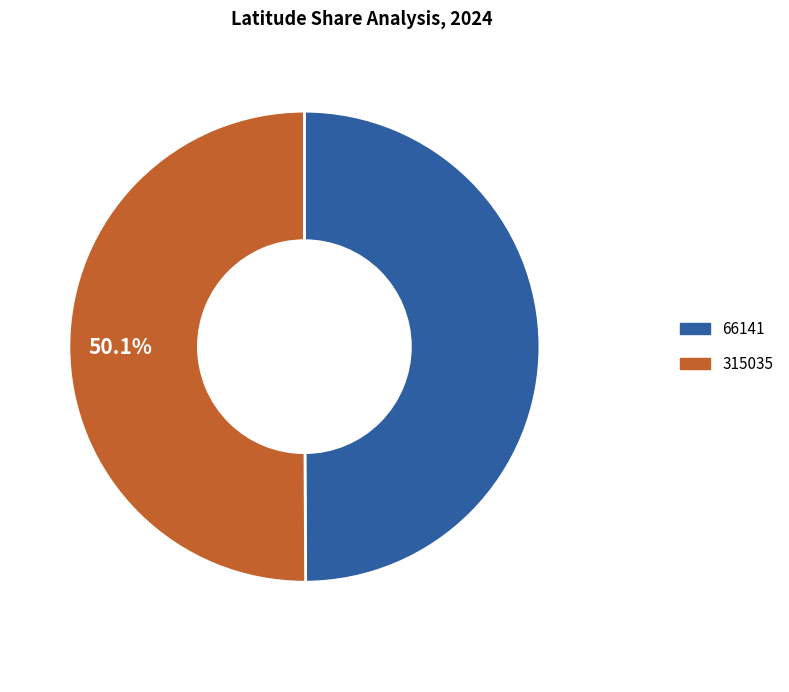

How many slices are in this pie chart?

2